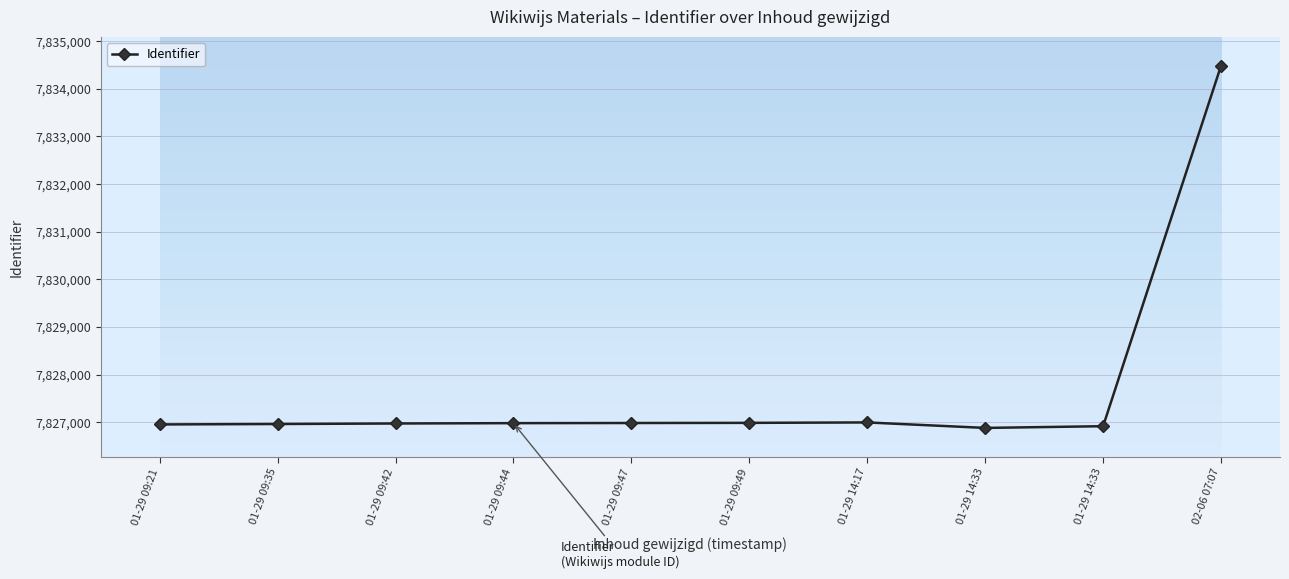

What is the smallest value displayed?

7826880